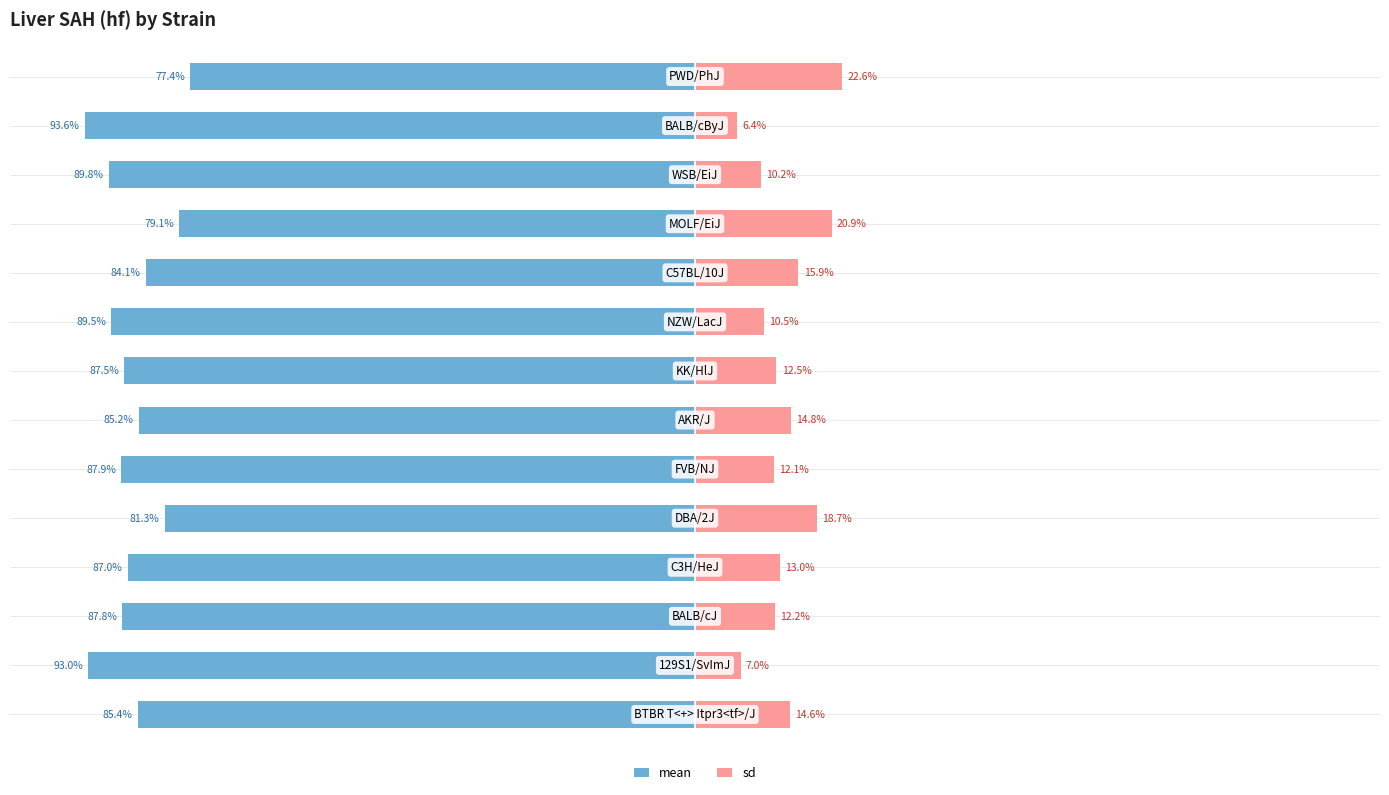

The mean series shows -37.8 at 11. True or false?

False